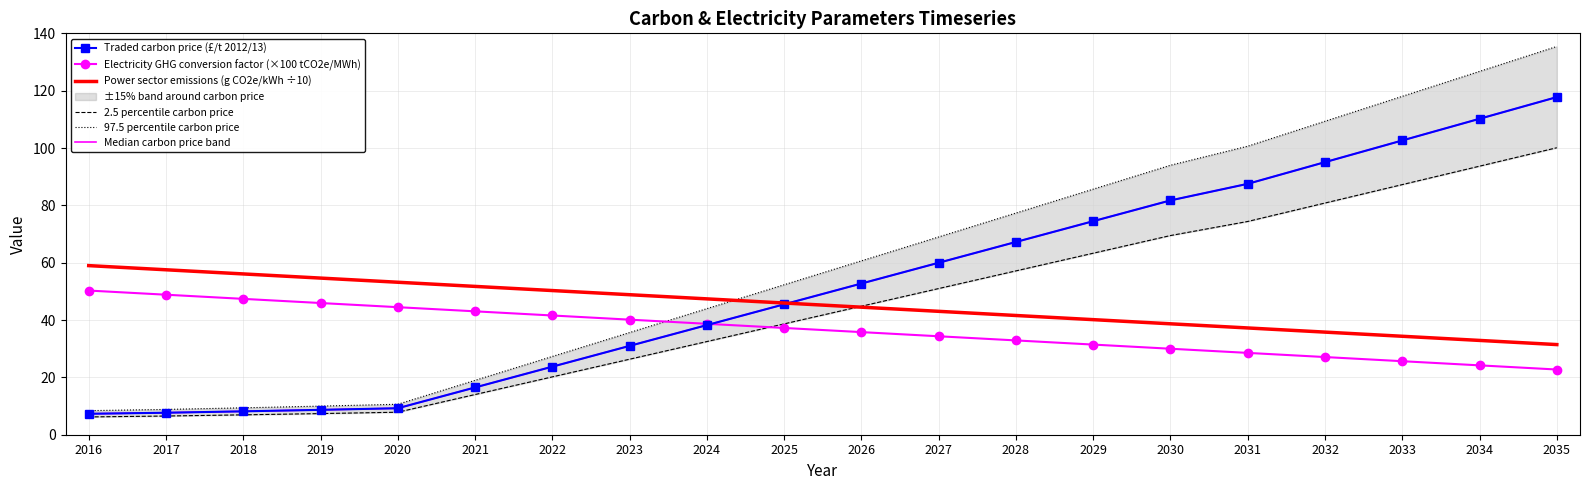

What is the value of the Median carbon price band point at the 17th from the left?

95.1